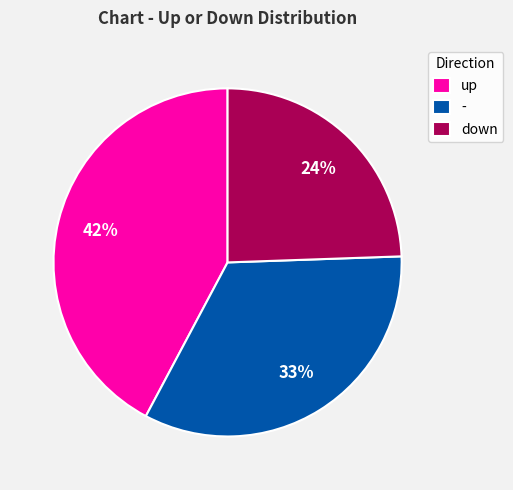

Do down and up together represent more than half of the pie?

Yes